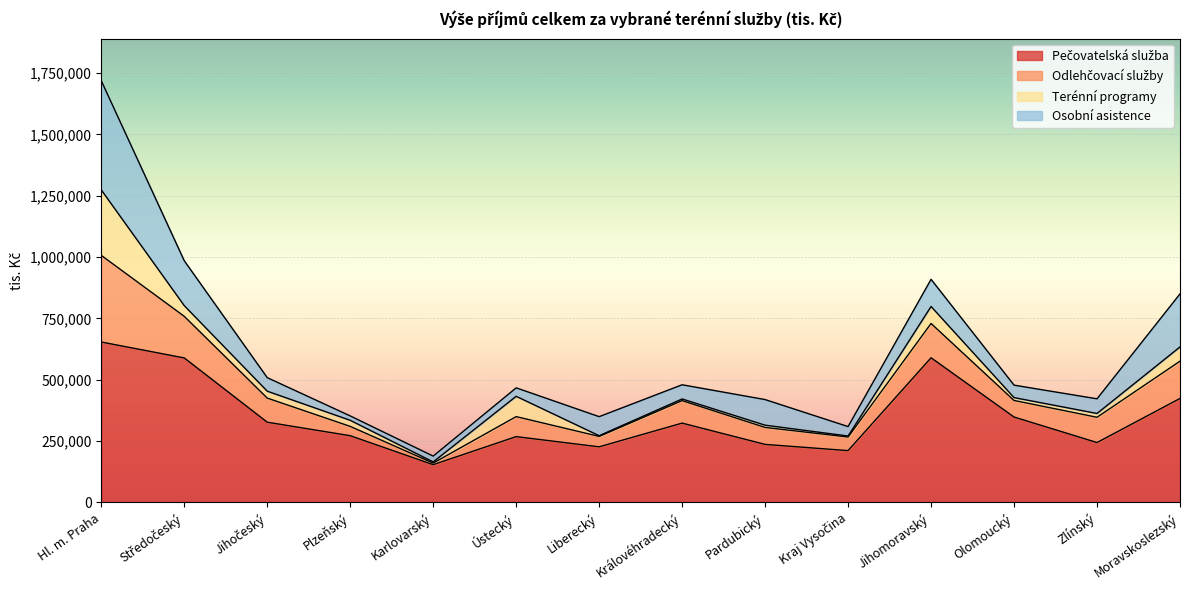

What is the value of the Pečovatelská služba point at the 6th from the left?

268142